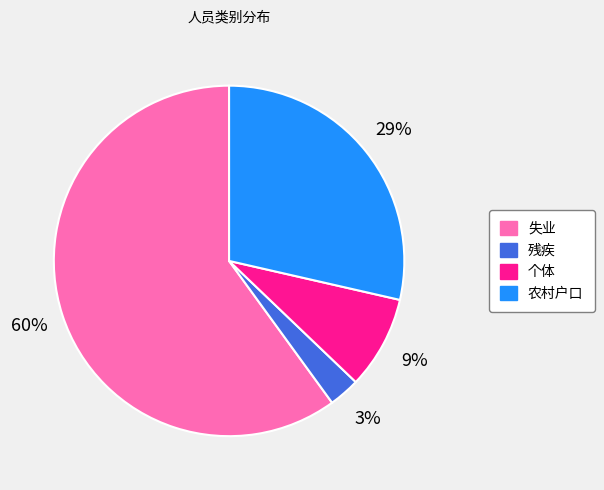

How many slices are in this pie chart?

4